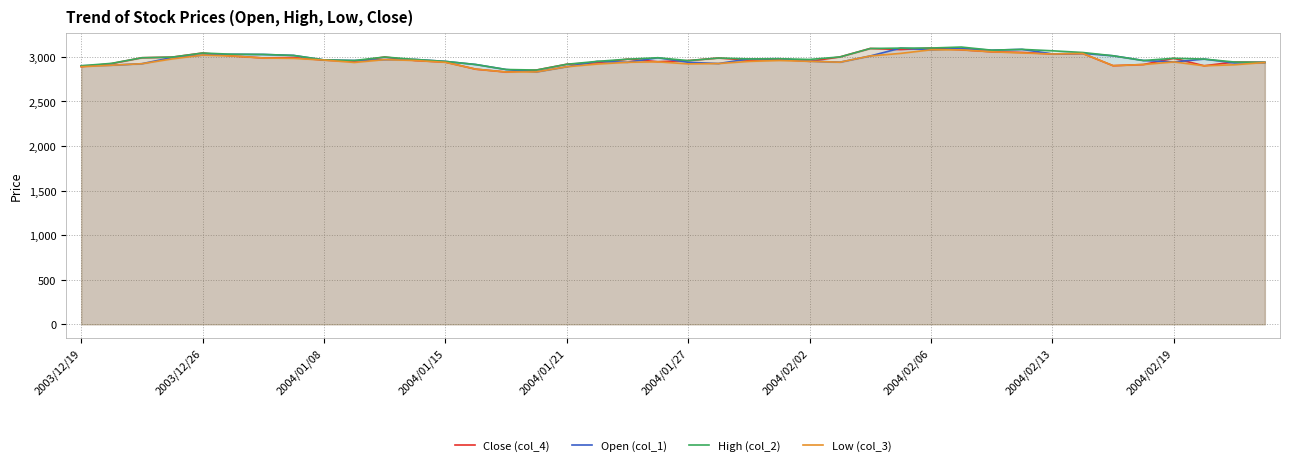

What is the difference between the maximum and minimum values in the Low (col_3) series?

249